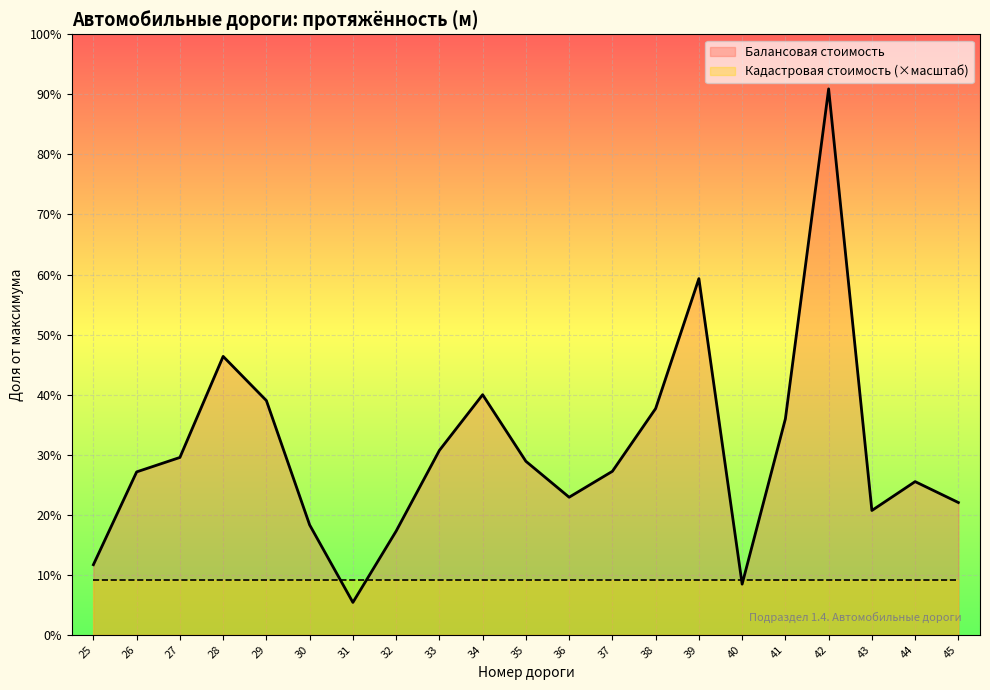

Approximately how many times larger is the value at 28 compared to 36?

2.0